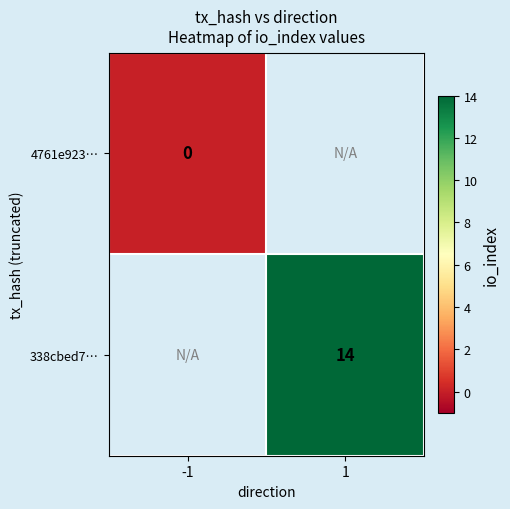

True or false: 338cbed7… has a value of 19 at 1.

False